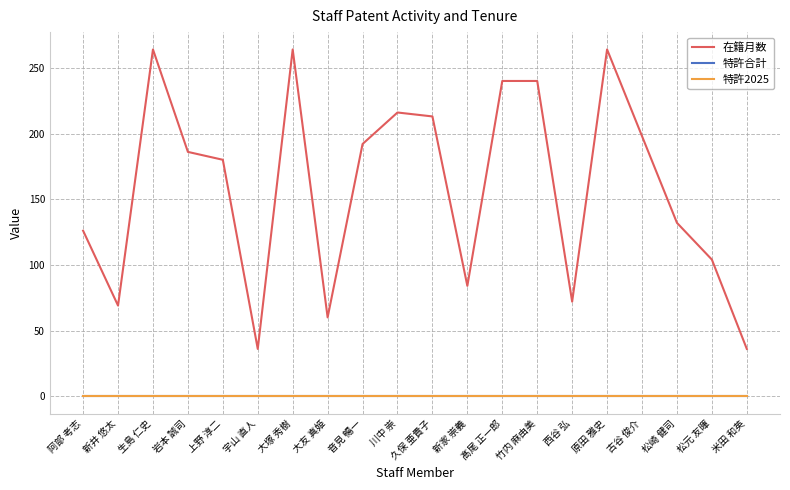

At which category is the sum across all series the highest?

生島 仁史